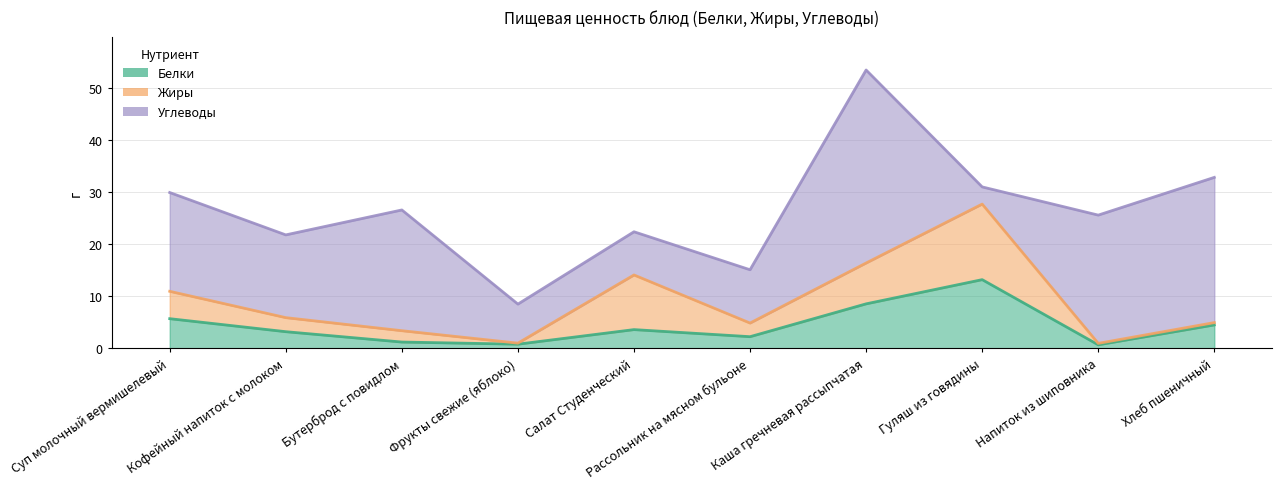

What is the total value across all series at Фрукты свежие (яблоко)?

8.5